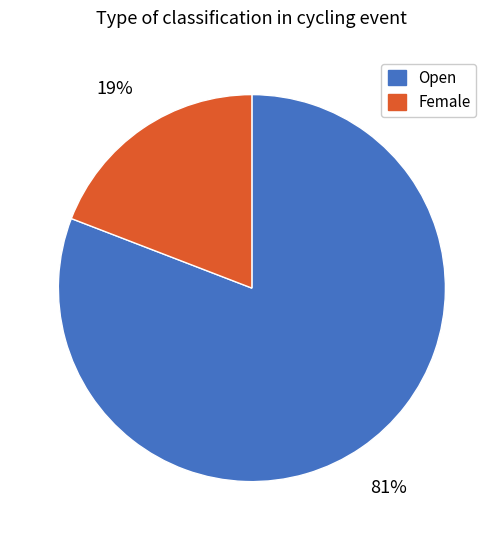

To the nearest percent, what is the average slice percentage?

50%